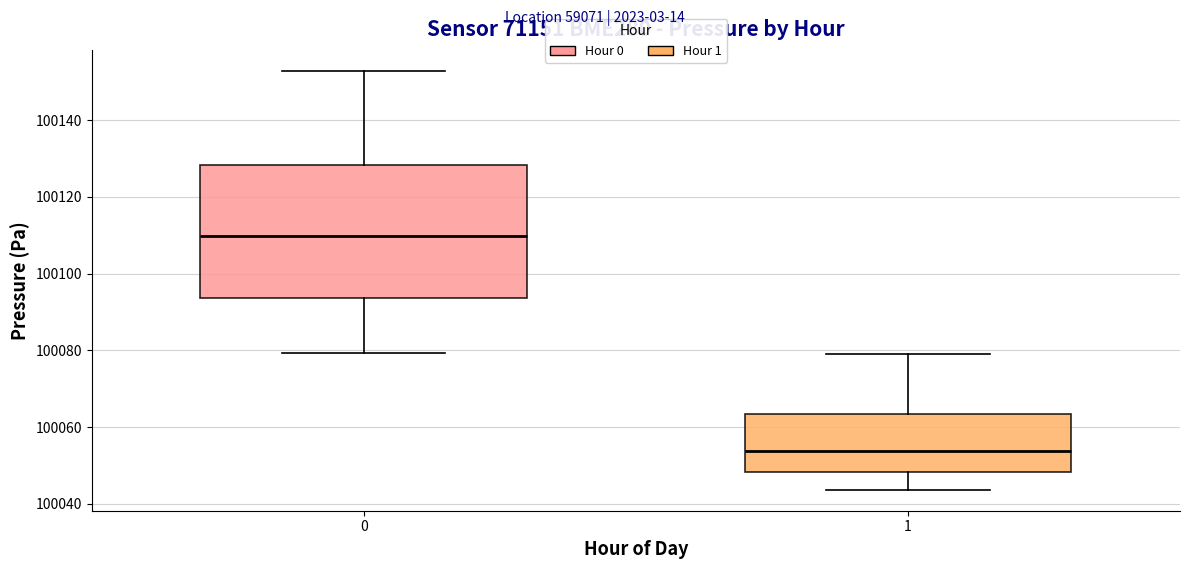

Which box is the tallest, from its lower edge to its upper edge?

0